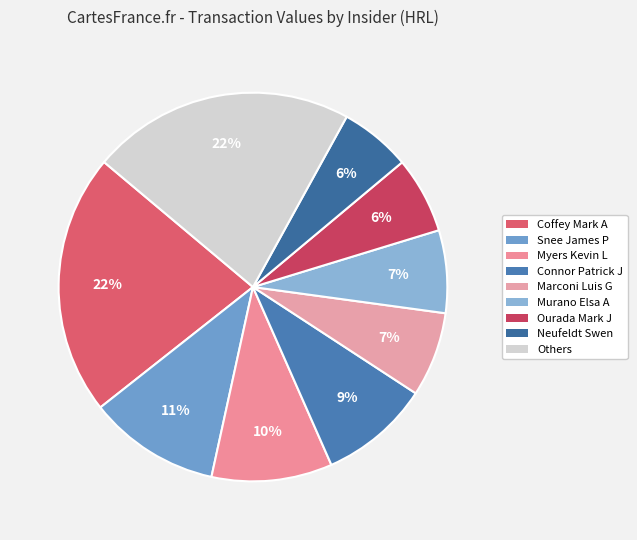

To the nearest percent, what is the difference between the largest and smallest slice percentages?

16%